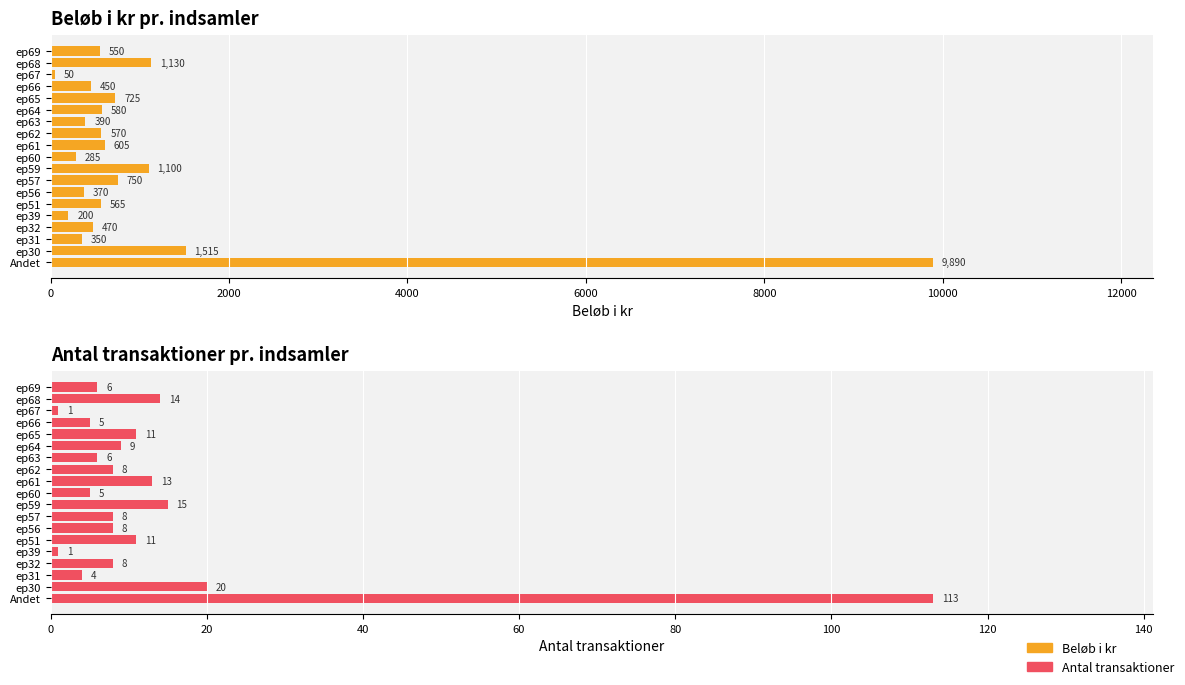

Reading left to right, transcribe all the data shown in this chart.

Beløb i kr: 9890	1515	350	470	200	565	370	750	1100	285	605	570	390	580	725	450	50	1130	550
Antal transaktioner: 113	20	4	8	1	11	8	8	15	5	13	8	6	9	11	5	1	14	6